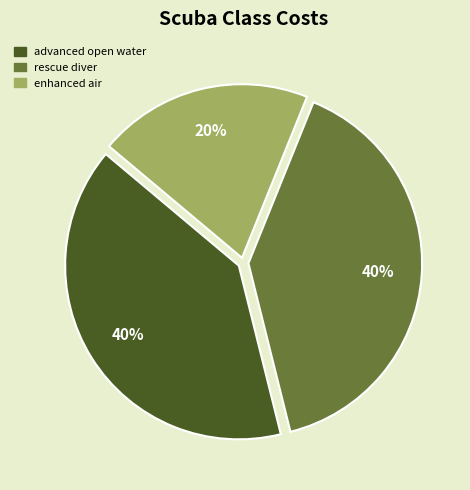

Is the sum of advanced open water and rescue diver greater than half?

Yes